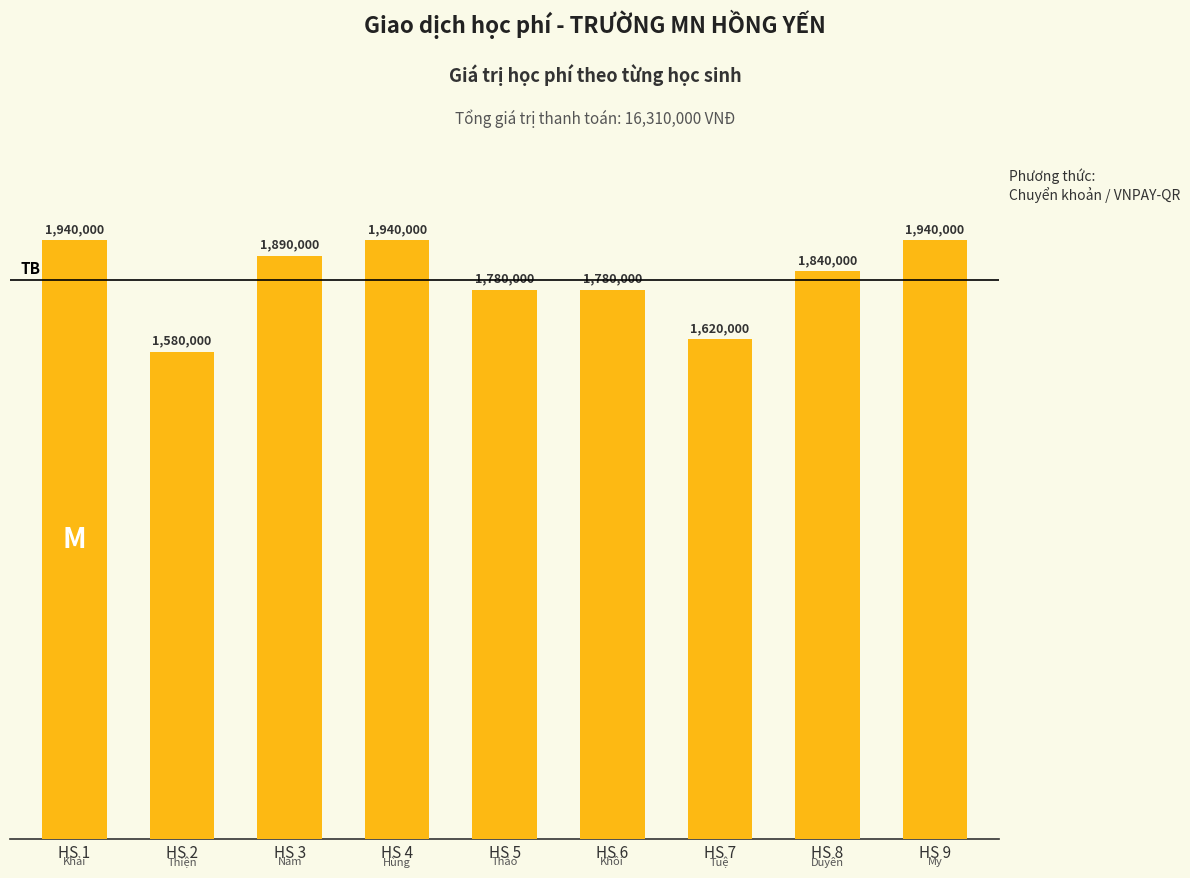

Are the bars horizontal?

No